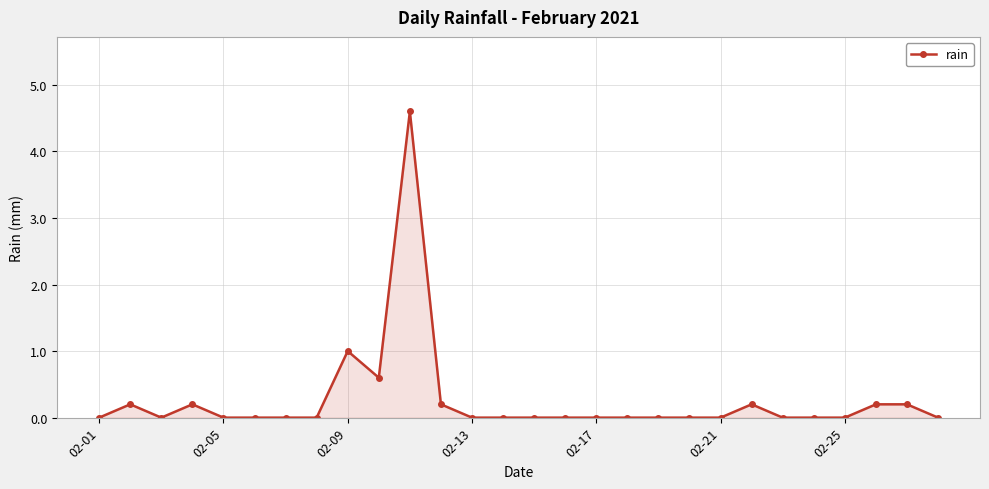

What is the value of the 4th point from the left?

0.2